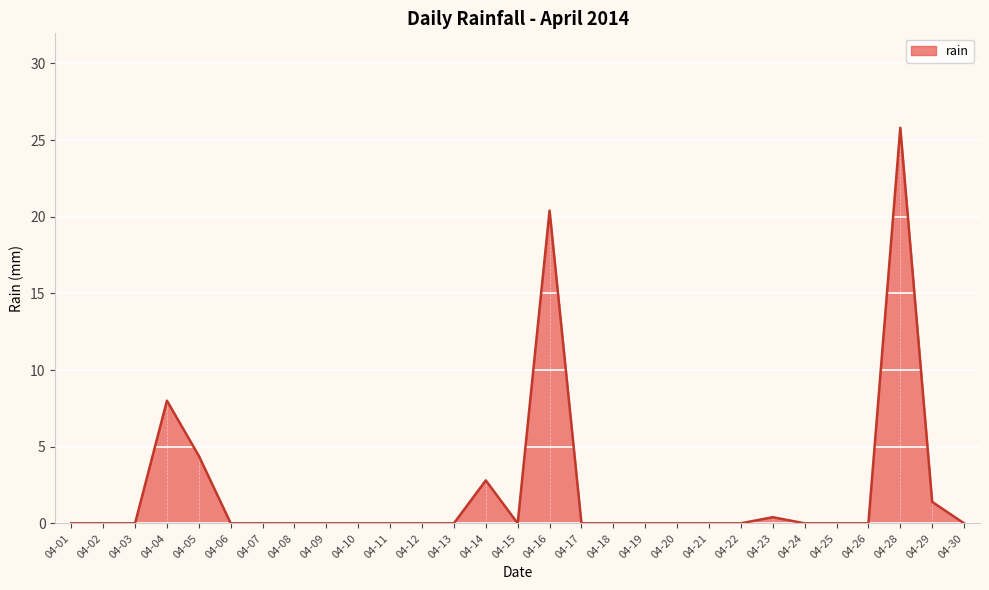

What is the average value?

2.2